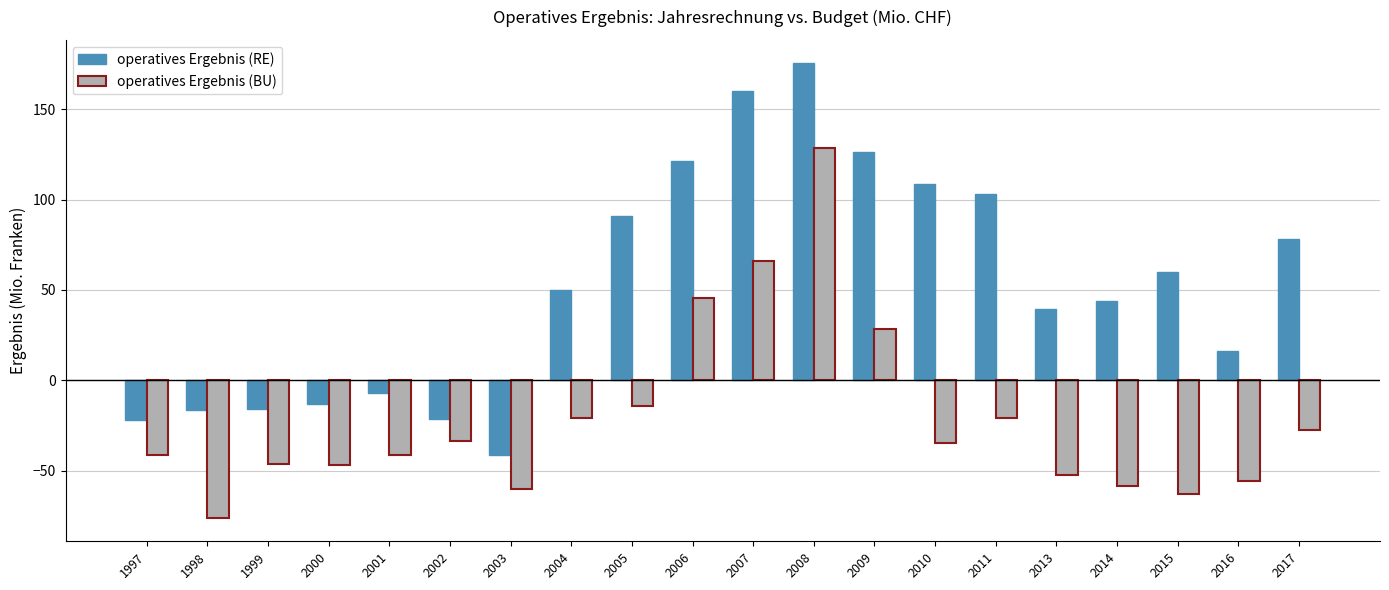

At how many categories does at least one series exceed 140?

2